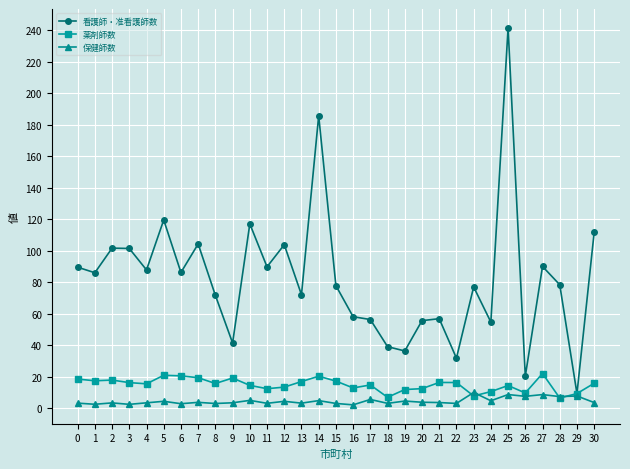

Which label corresponds to the largest value in the chart?

25